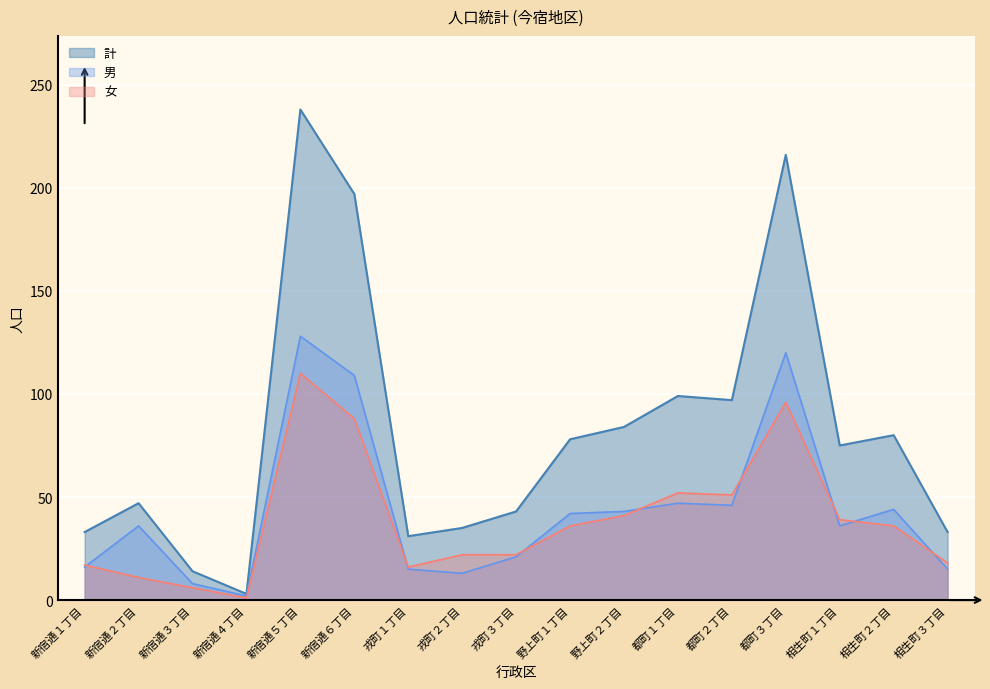

What is the average value of the 男 series?

44